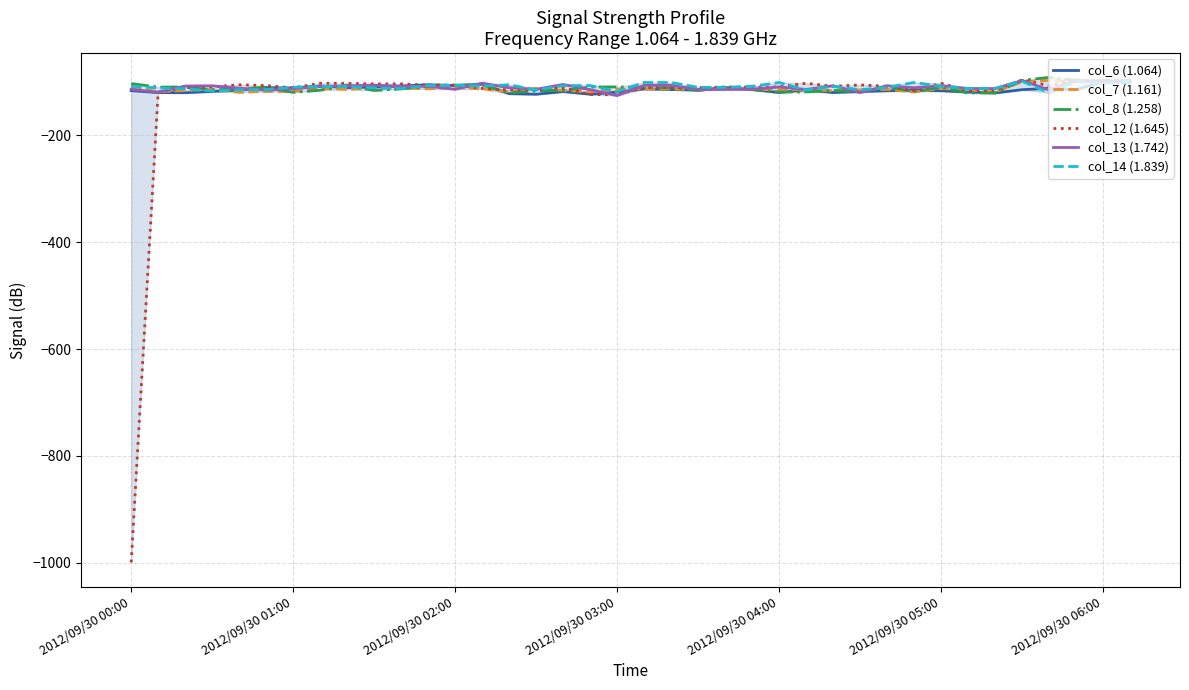

Which series has the largest range (max minus min)?

col_12 (1.645)